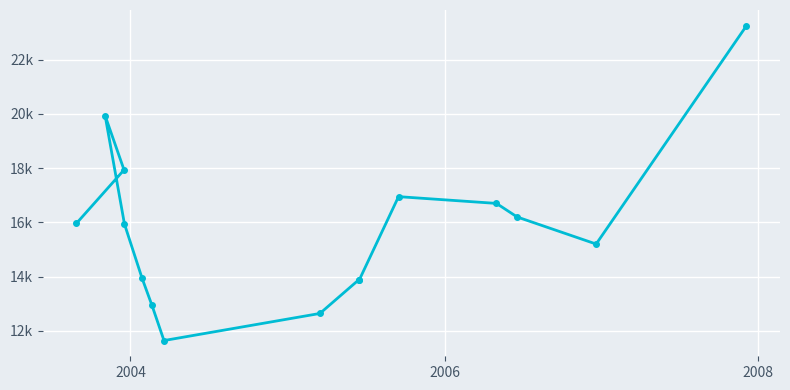

The chart shows a value of 7526 at 2006. True or false?

False